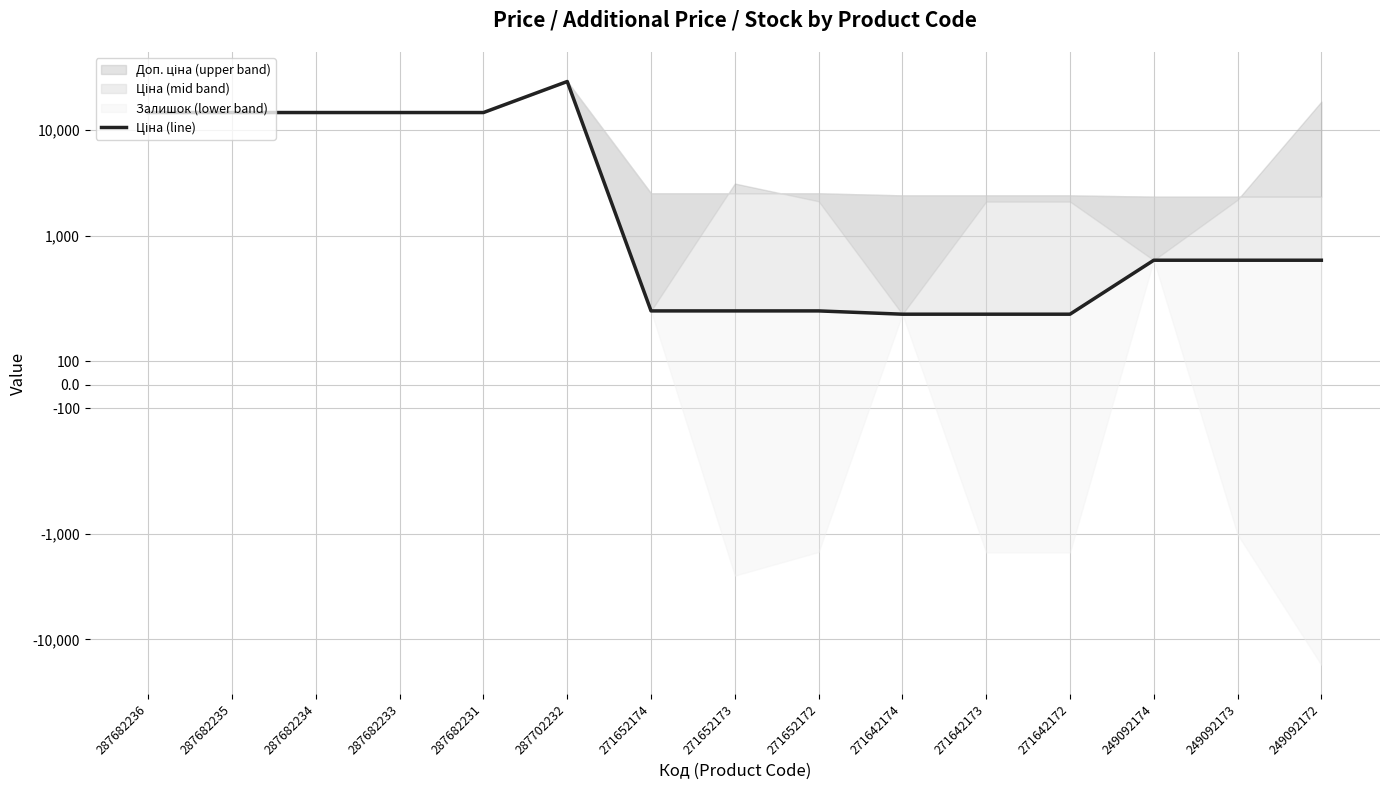

Between 249092173 and 249092174, which is larger?

249092173